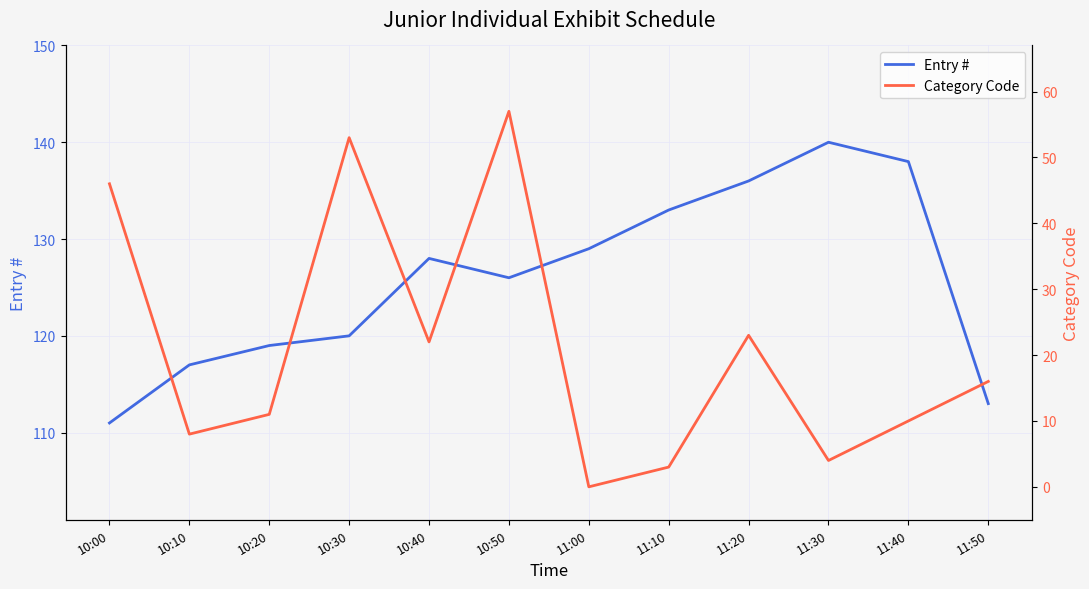

Reading right to left, list all the values displayed in this chart.

Entry #: 11:50=113	11:40=138	11:30=140	11:20=136	11:10=133	11:00=129	10:50=126	10:40=128	10:30=120	10:20=119	10:10=117	10:00=111
Category Code: 11:50=16	11:40=10	11:30=4	11:20=23	11:10=3	11:00=0	10:50=57	10:40=22	10:30=53	10:20=11	10:10=8	10:00=46